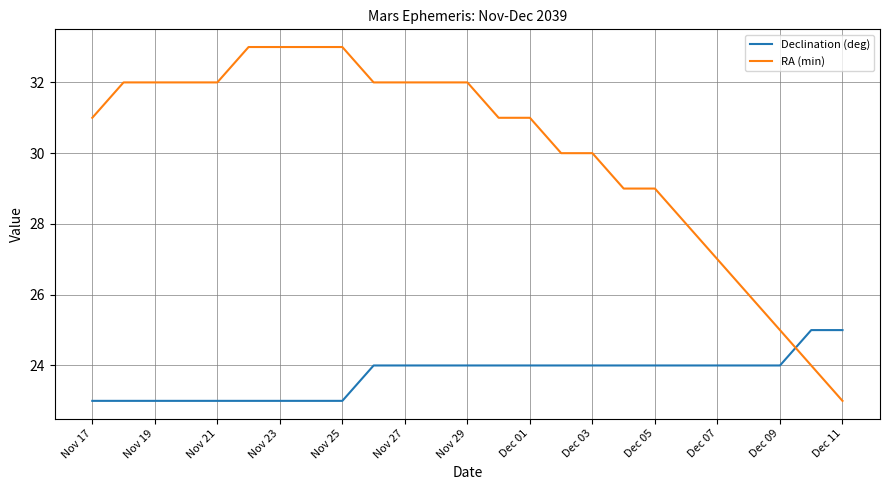

Which series has the largest range (max minus min)?

RA (min)